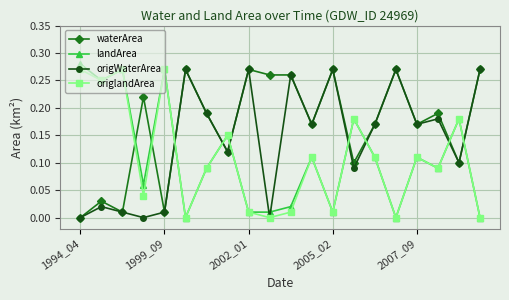

Which series has the largest total across all categories?

waterArea